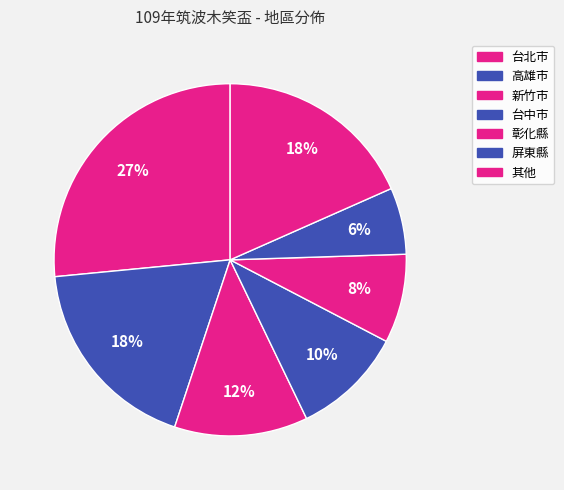

How many segments does this pie chart have?

7